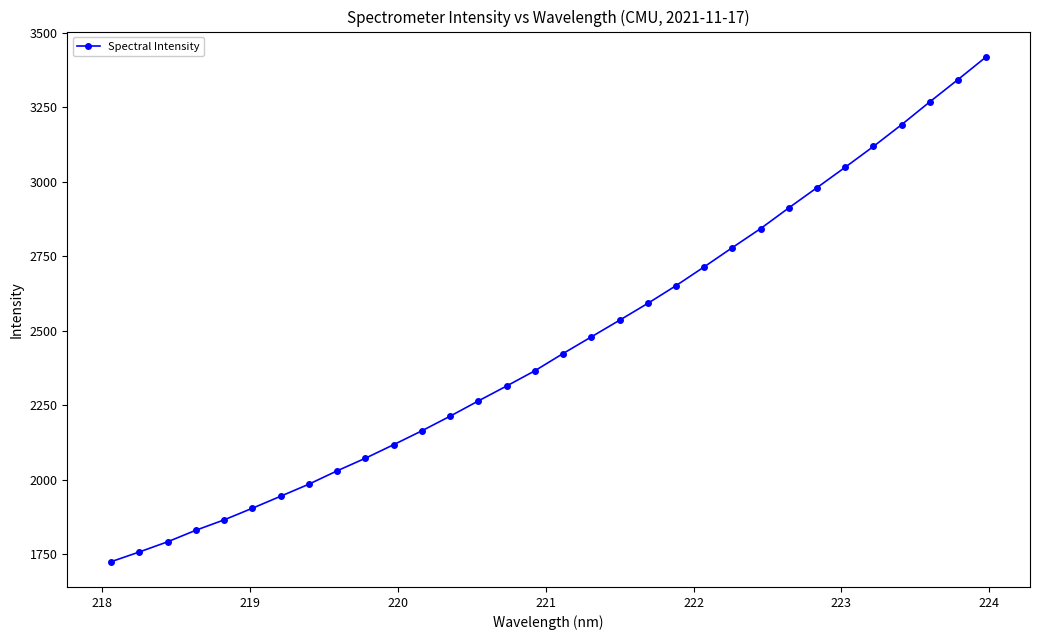

What is the smallest value displayed?

1724.0